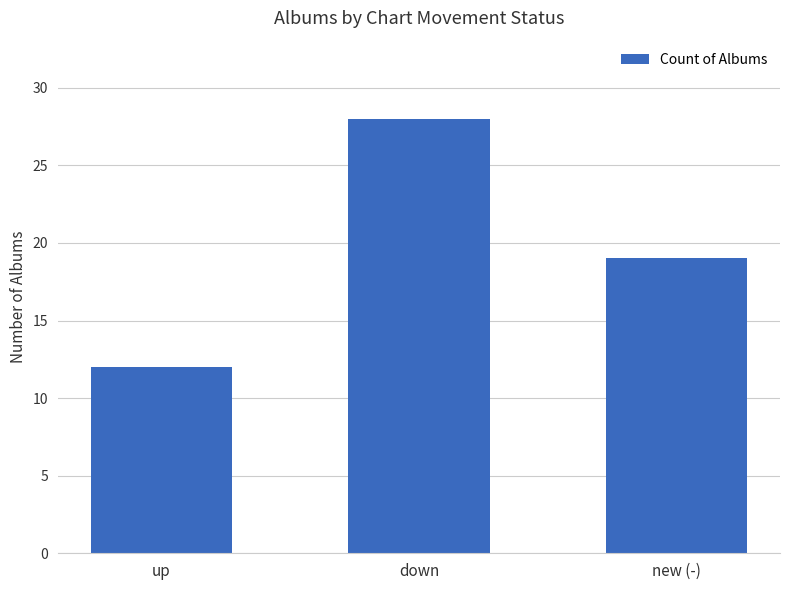

List the labels in order of value, smallest first.

up, new (-), down